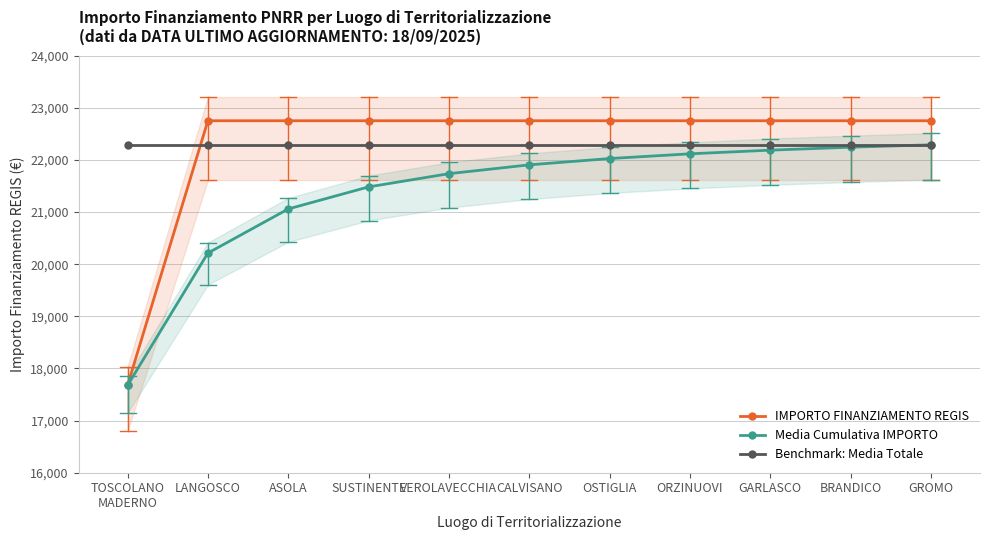

True or false: IMPORTO FINANZIAMENTO REGIS has a value of 29635.4 at TOSCOLANO
MADERNO.

False